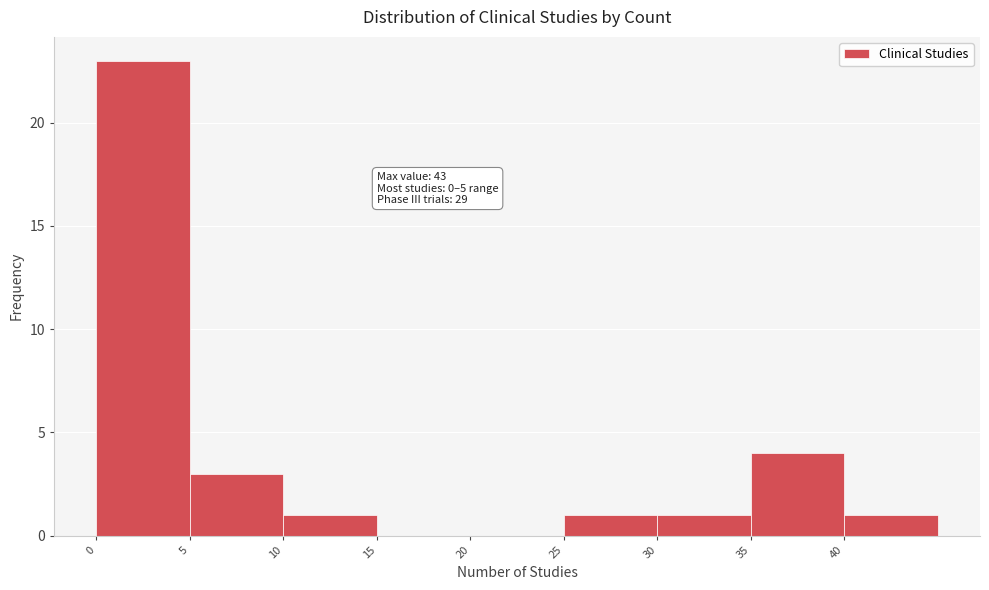

Which range on the x-axis has the tallest bar?

0 to 5